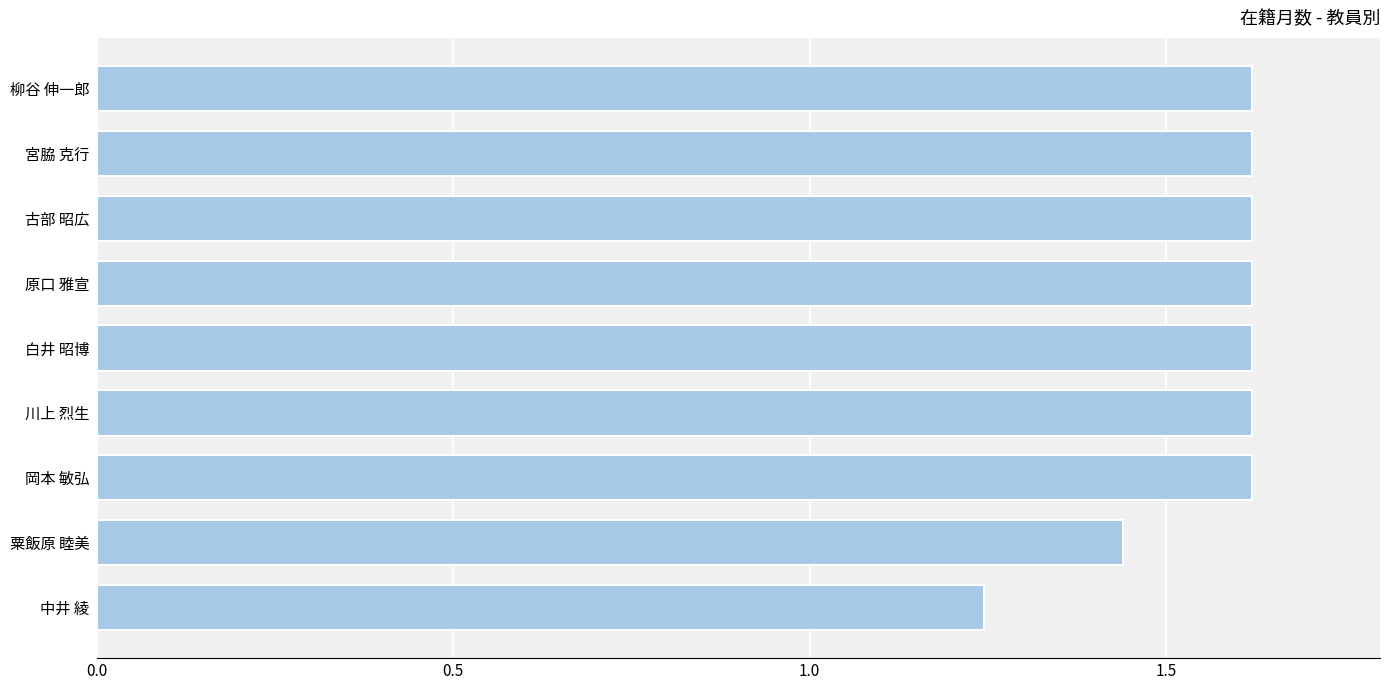

Between 宮脇 克行 and 中井 綾, which is larger?

宮脇 克行